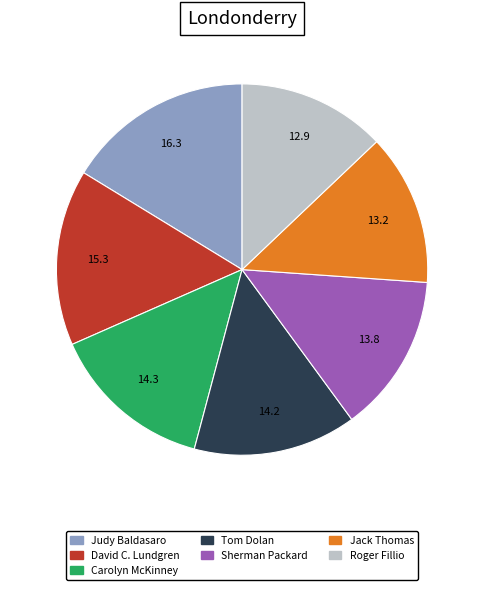

What is the ratio of the value at Jack Thomas to the value at Roger Fillio?

1.0